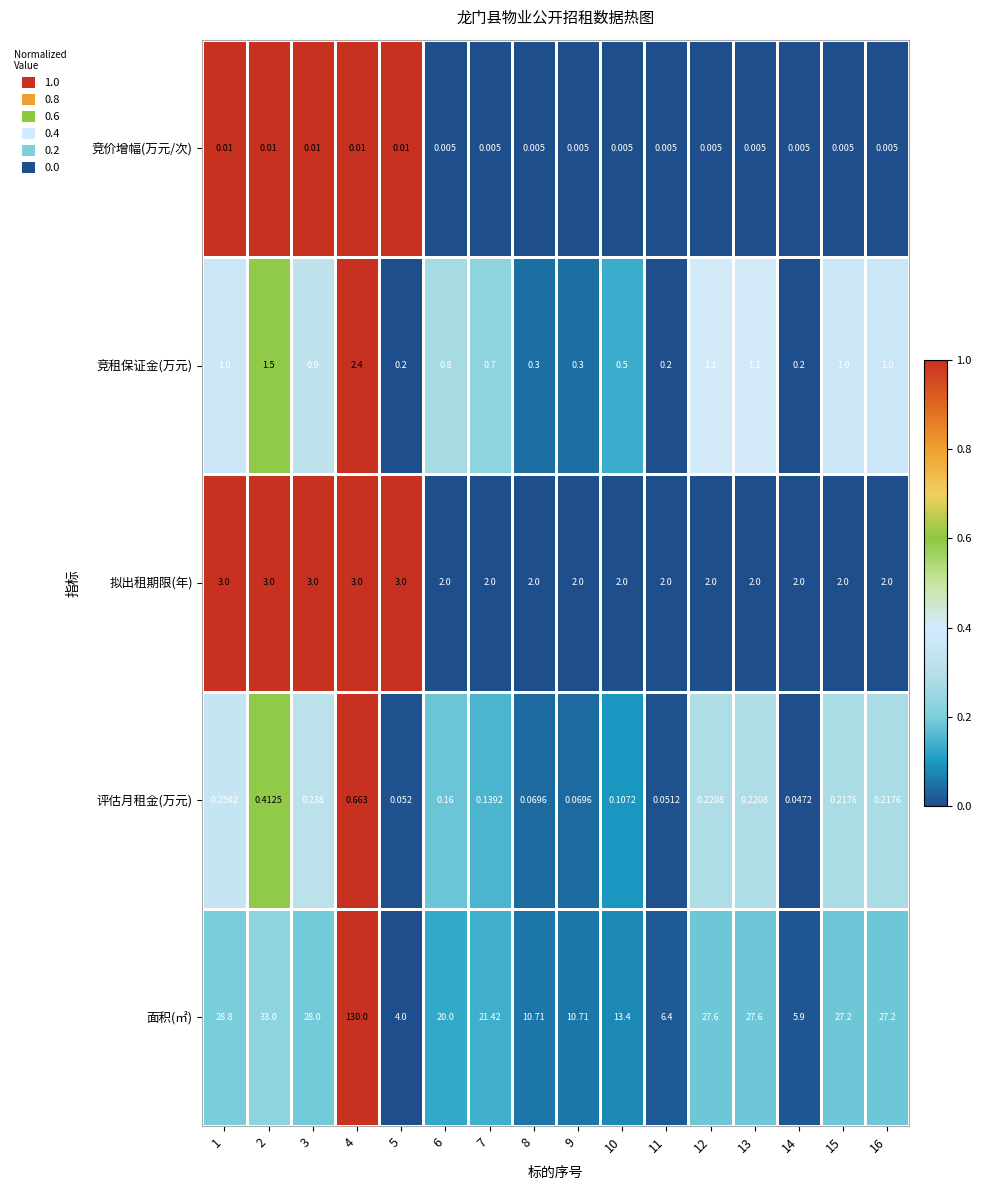

Which series has the largest range (max minus min)?

面积(㎡)